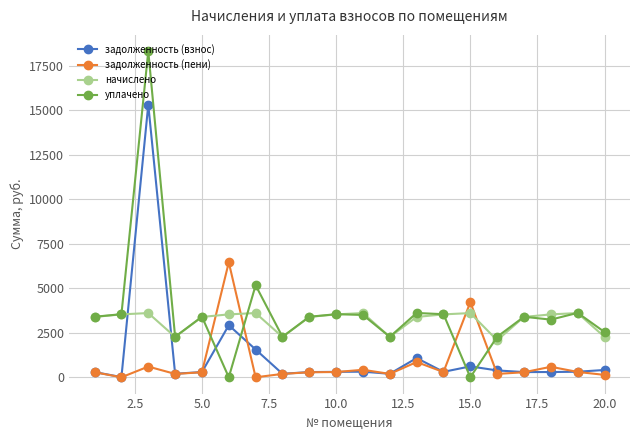

What is the greatest value displayed?

18309.7